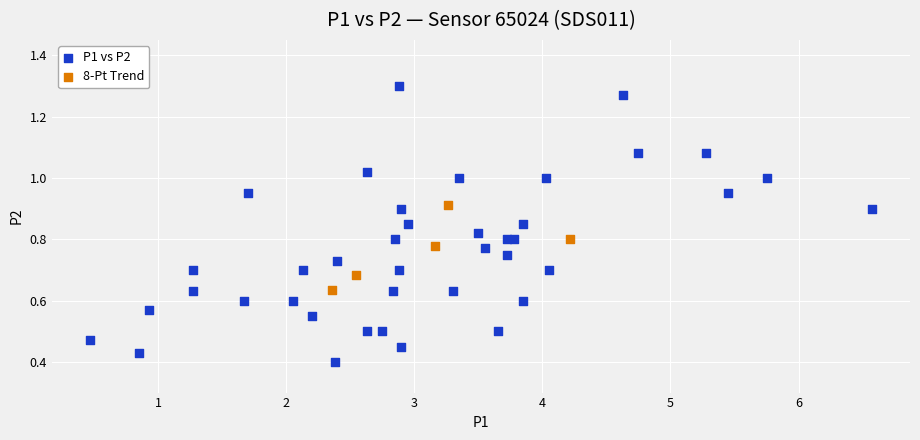

Which series contains the highest Y value?

P1 vs P2